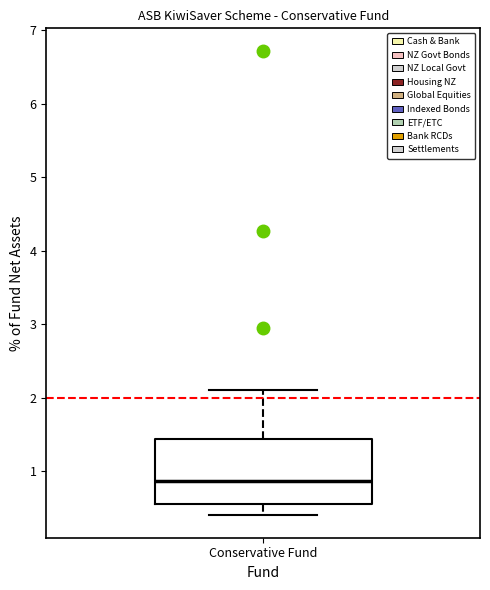

Read this box plot against the y-axis: the position of the median line, the range covered by the box, and the ends of both whiskers. The values are not printed on the chart, so give them approximately, as read against the axis.

median 0.9, box 0.6 to 1.4, whiskers 0.4 to 2.1